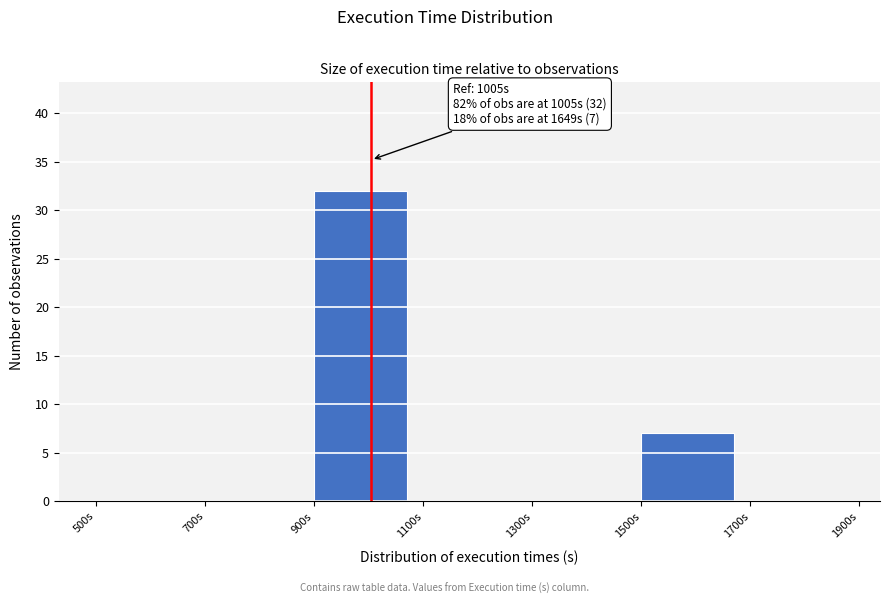

Which range on the x-axis has the tallest bar?

900 to 1100